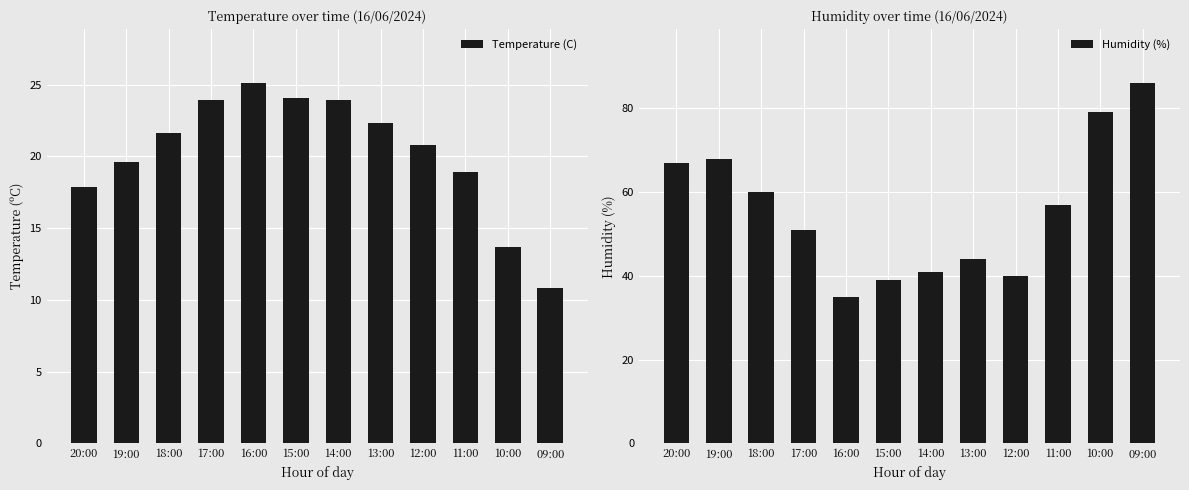

List the labels in order of Temperature (C) value, largest first.

16:00, 15:00, 17:00, 14:00, 13:00, 18:00, 12:00, 19:00, 11:00, 20:00, 10:00, 09:00